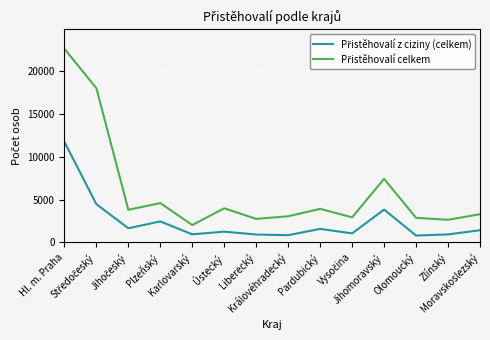

What is the maximum value shown in the chart?

22600